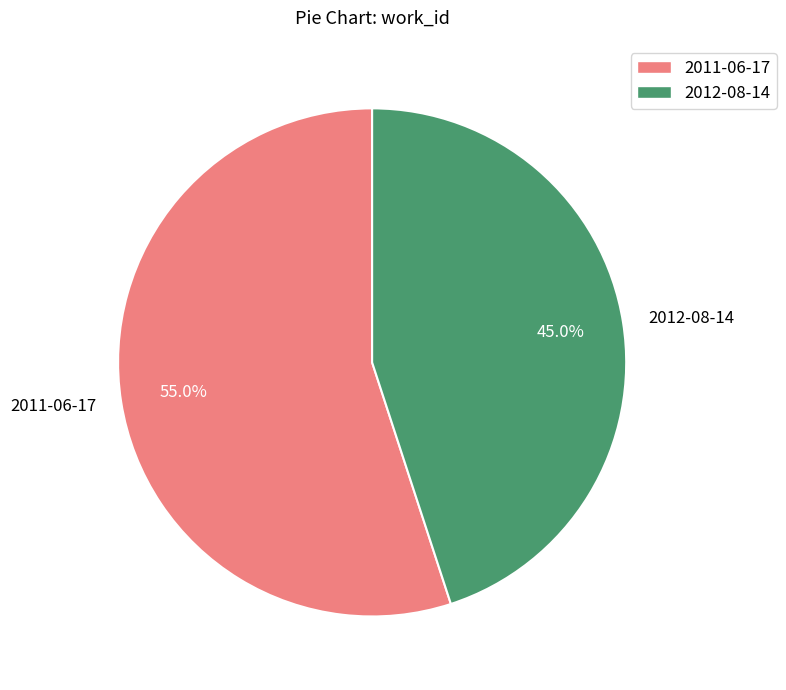

True or false: 2012-08-14 accounts for 45% of the total.

True